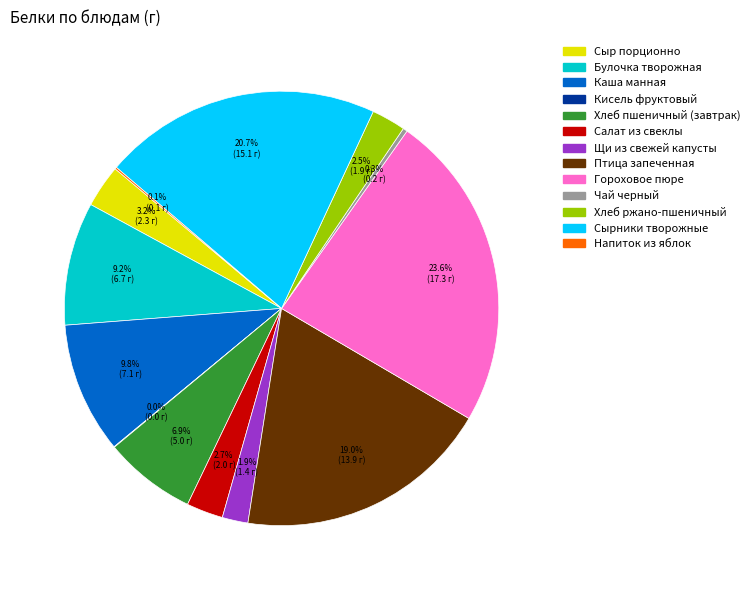

Does any single category account for the majority?

No